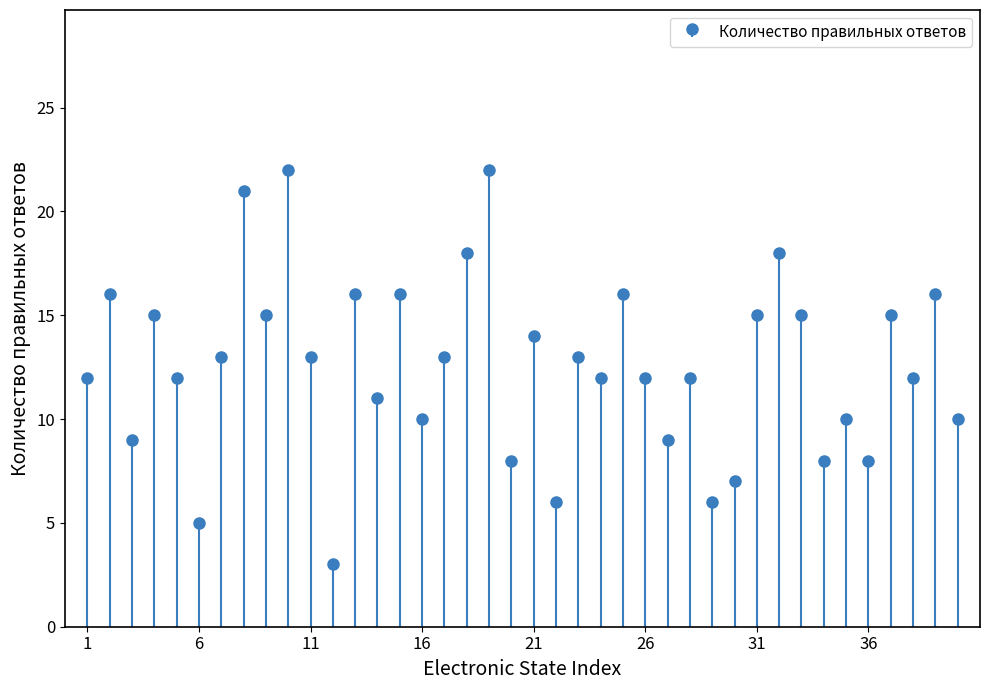

Reading left to right, transcribe all the data shown in this chart.

1=12	2=16	3=9	4=15	5=12	6=5	7=13	8=21	9=15	10=22	11=13	12=3	13=16	14=11	15=16	16=10	17=13	18=18	19=22	20=8	21=14	22=6	23=13	24=12	25=16	26=12	27=9	28=12	29=6	30=7	31=15	32=18	33=15	34=8	35=10	36=8	37=15	38=12	39=16	40=10